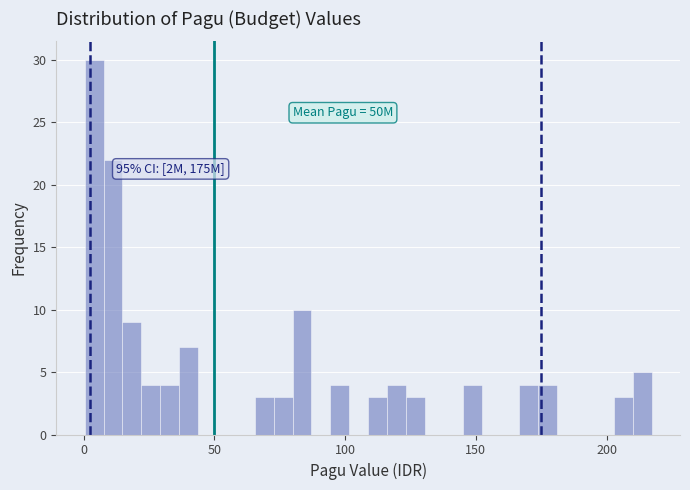

Read against the x-axis, roughly where is the centre of the tallest bar?

5